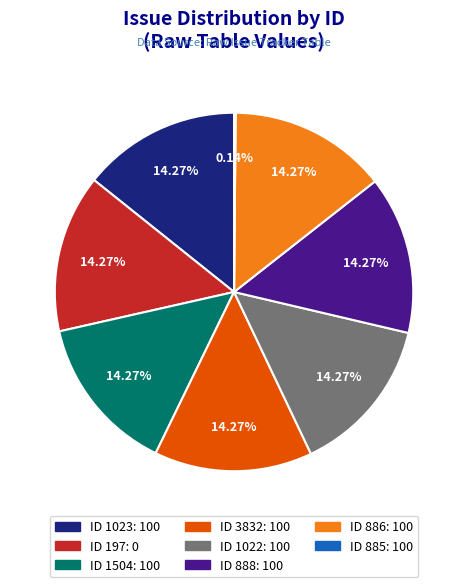

To the nearest percent, what is the difference between the largest and smallest slice percentages?

14%